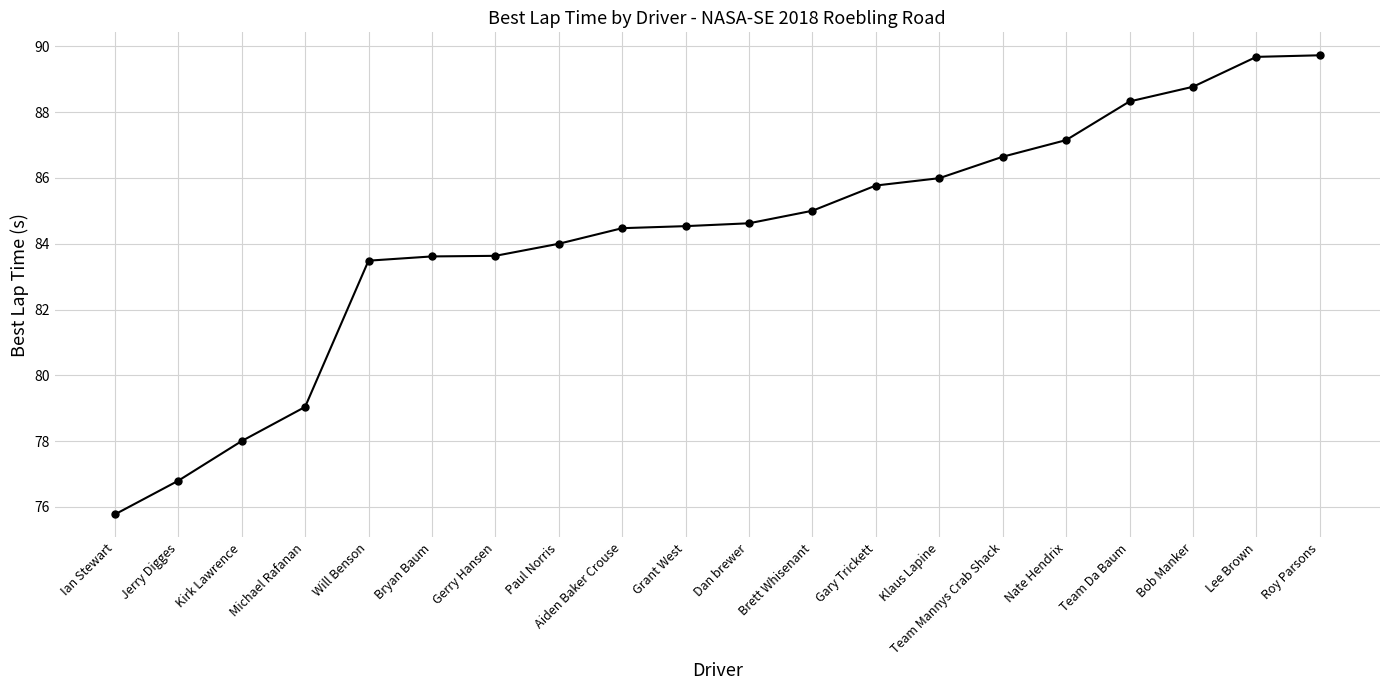

True or false: the data shows 138.7 at Aiden Baker Crouse.

False